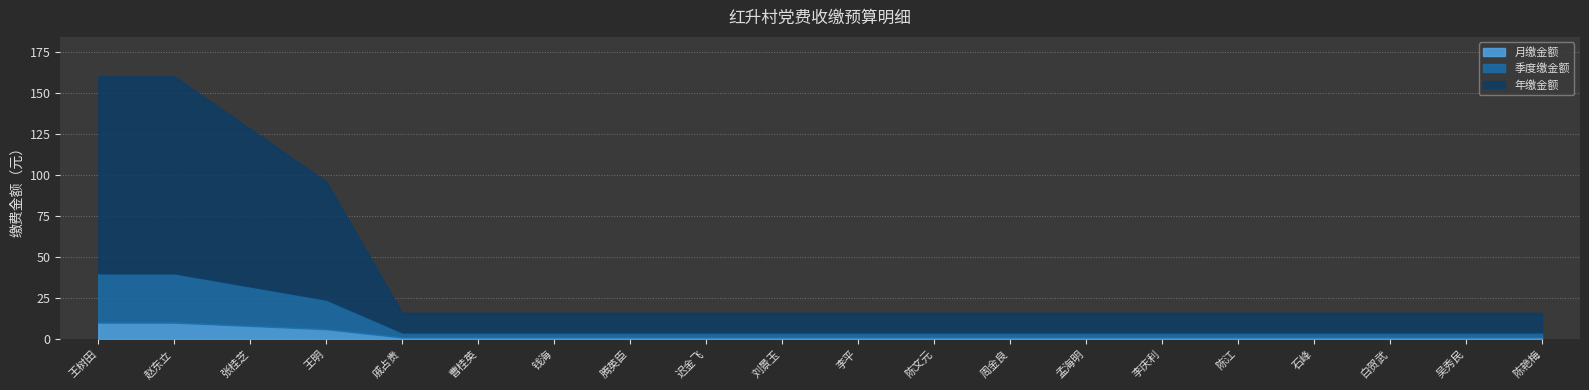

How many categories are shown in the chart?

20